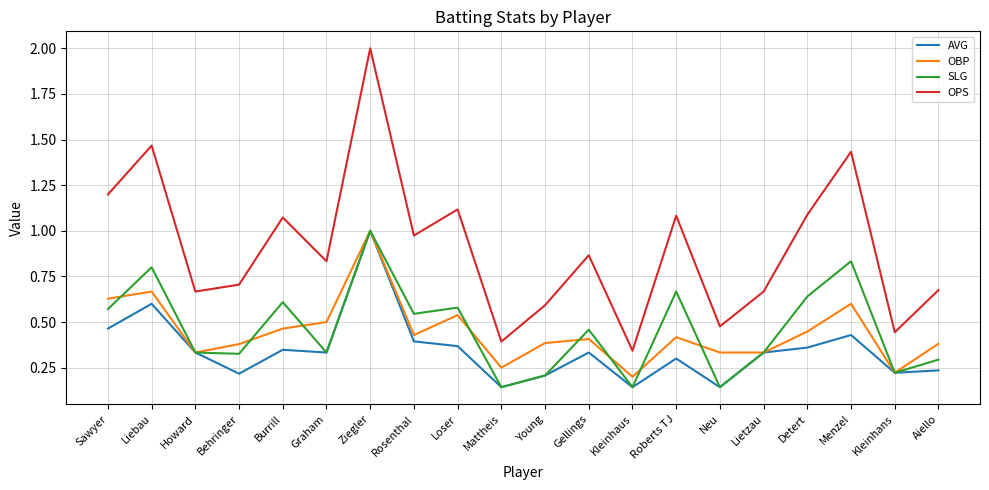

What position from the right is Rosenthal?

13